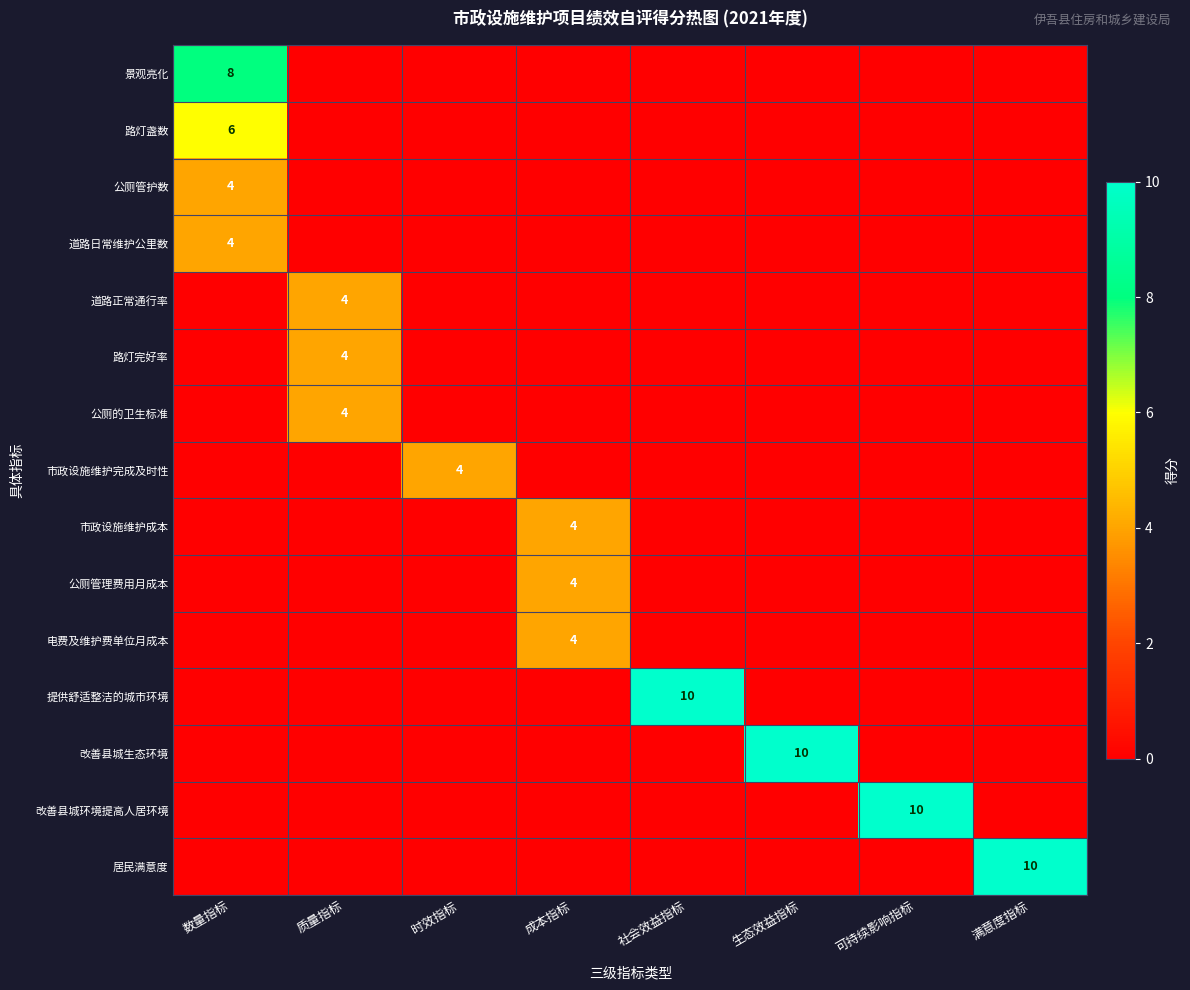

What is the total value across all series at 质量指标?

12